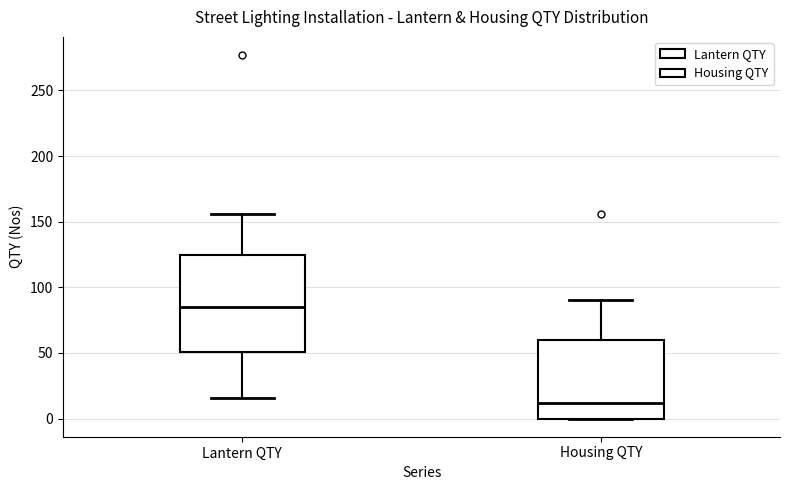

Reading left to right, transcribe this box plot: for each box, give where its median line is, the range the box spans, and where its two whiskers end, as read against the y-axis. The values are not printed on the chart, so give them approximately, as read against the axis.

Lantern QTY: median 85, box 50 to 125, whiskers 15 to 155
Housing QTY: median 10, box 0 to 60, whiskers 0 to 90